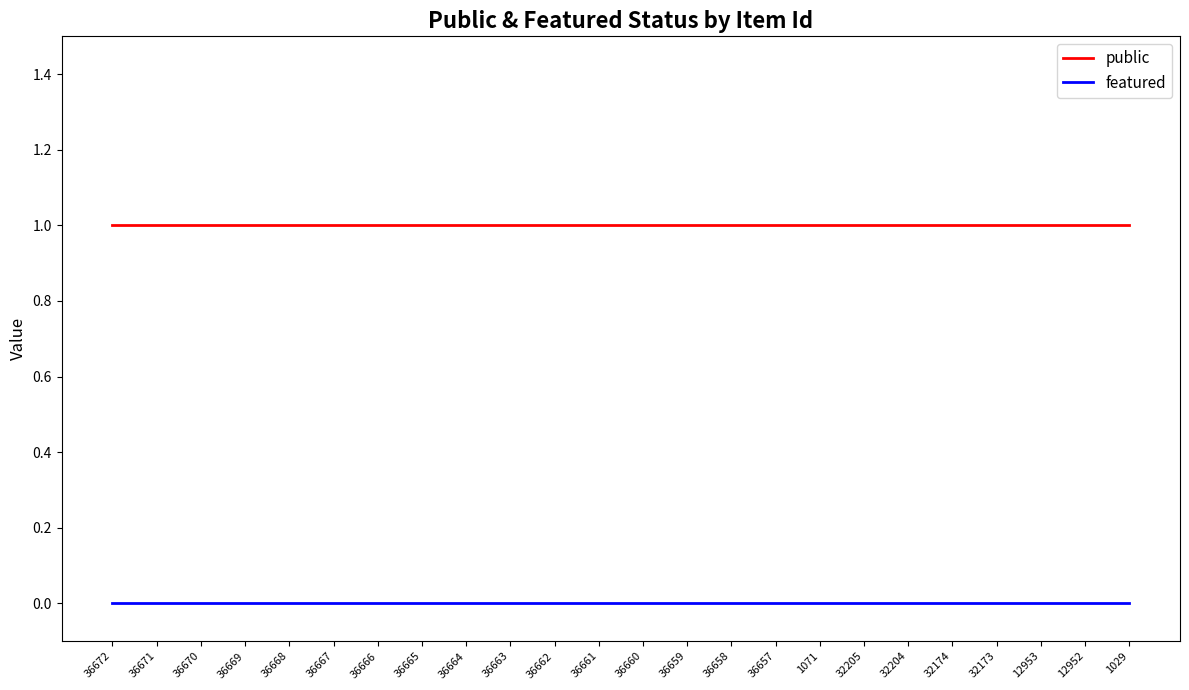

True or false: featured and public cross at least once.

False